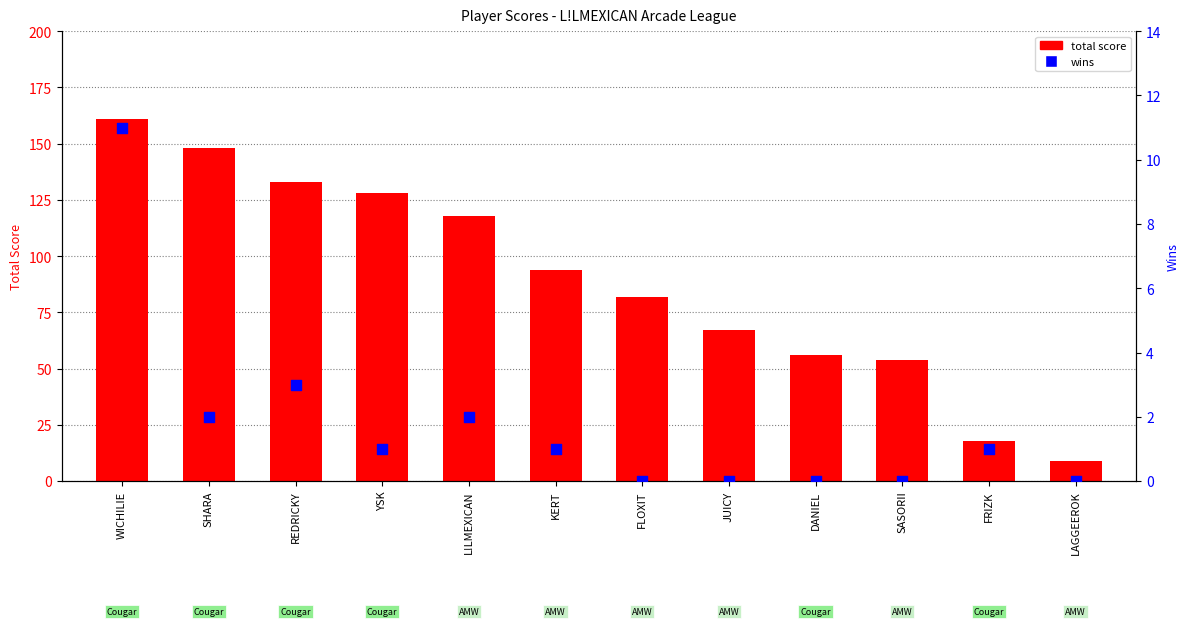

Is the value of total score at DANIEL greater than the value of wins at WICHILIE?

Yes